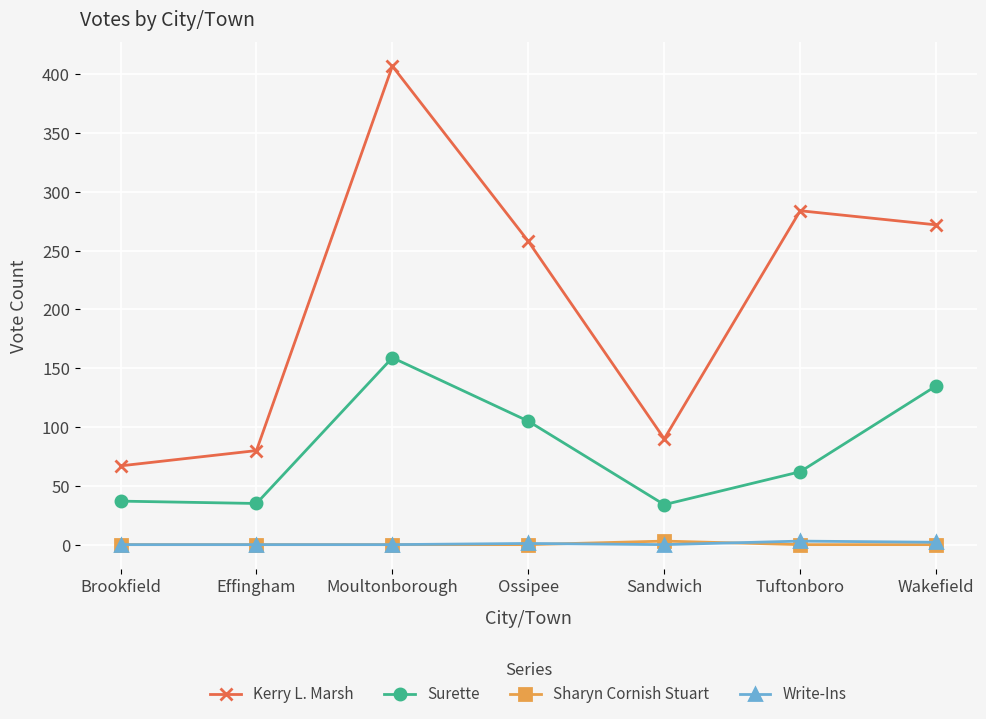

What value does the Write-Ins series have at Wakefield?

2